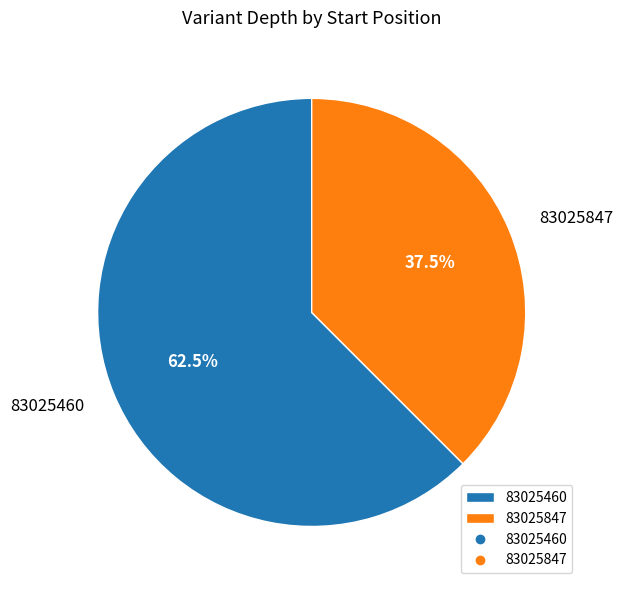

What percentage is NOT represented by 83025847?

62.5%